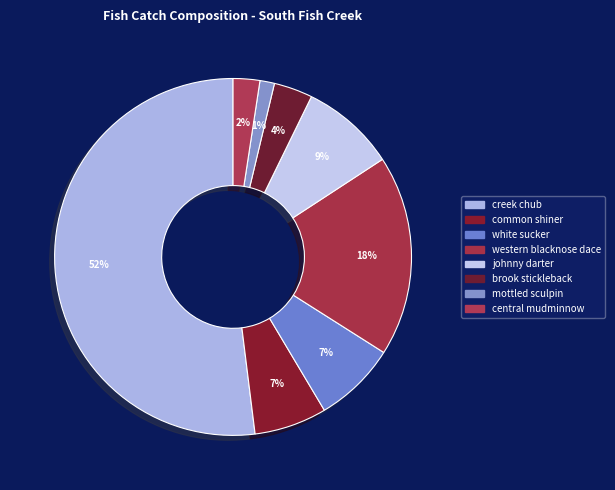

How many segments does this pie chart have?

8